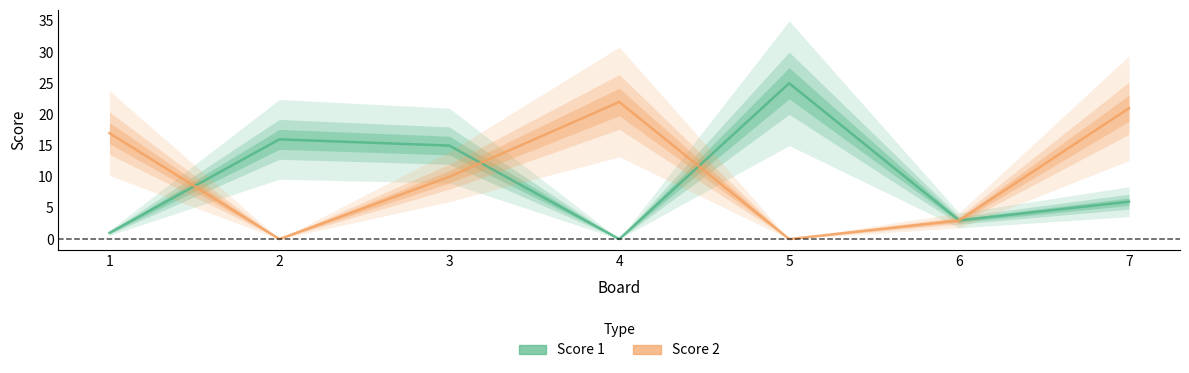

How many data points in Score 2 are less than 10?

3